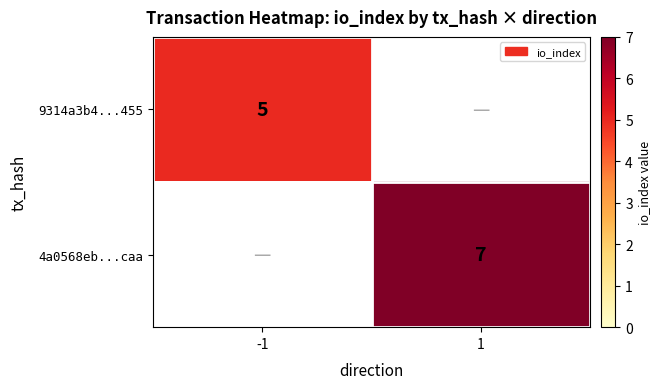

What is the greatest value displayed?

7.0